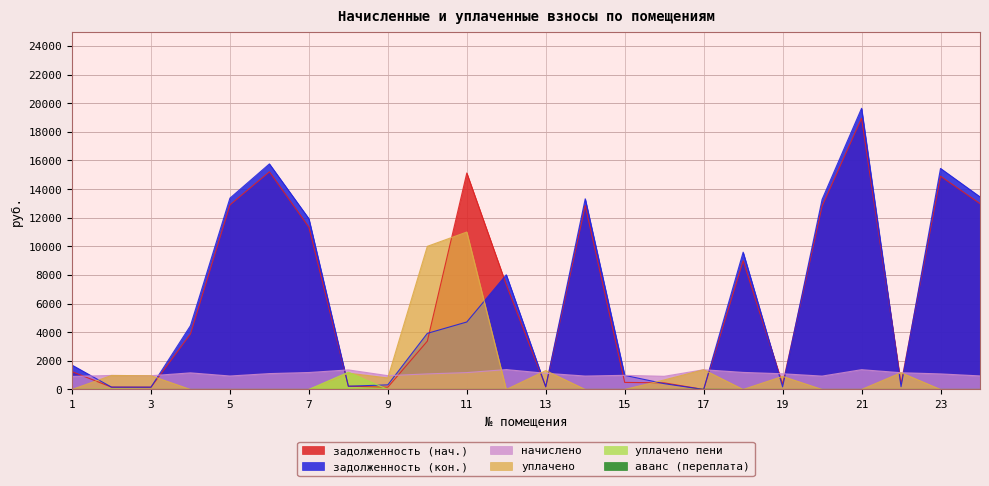

Which label corresponds to the largest value in the chart?

21